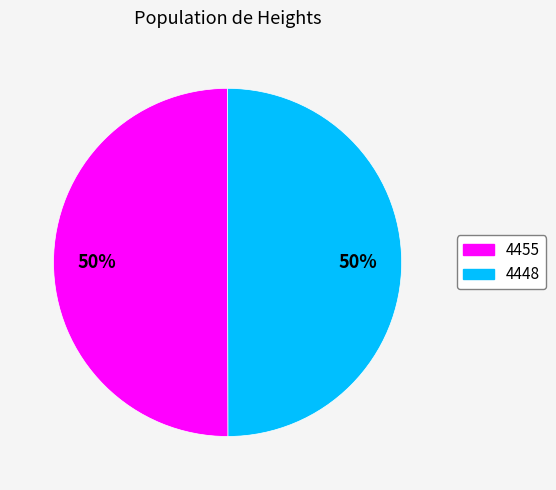

Is it true that 4448 is 59% of the pie?

False